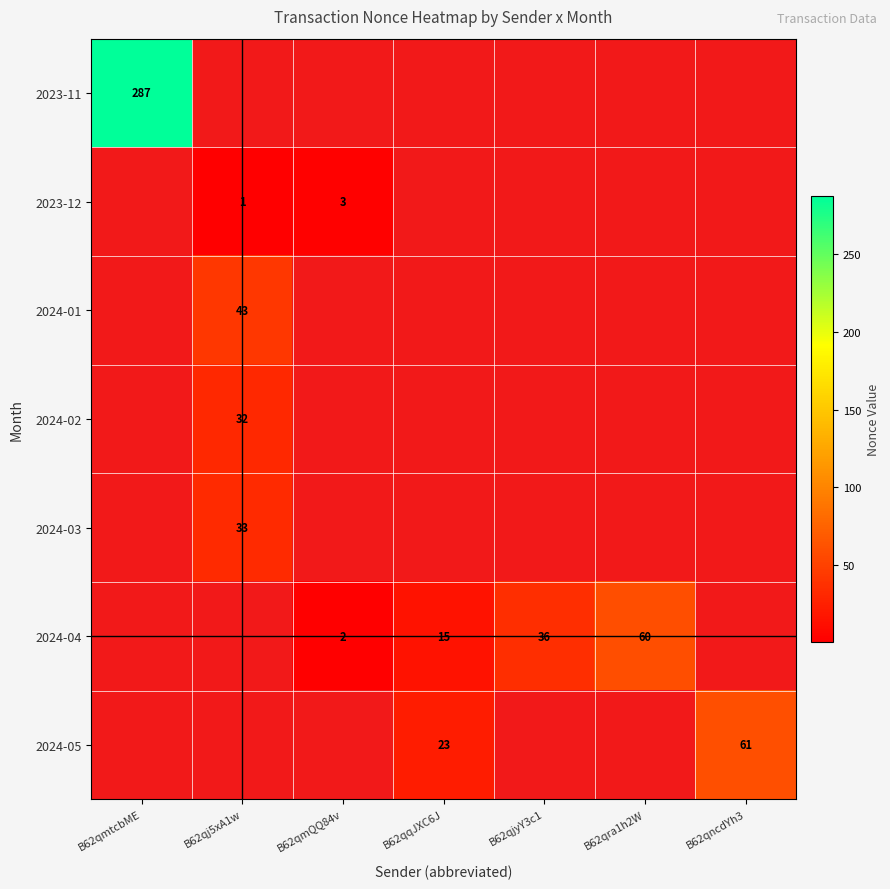

What is the difference between the 2024-04 values at B62qmQQ84v and B62qqJXC6J?

13